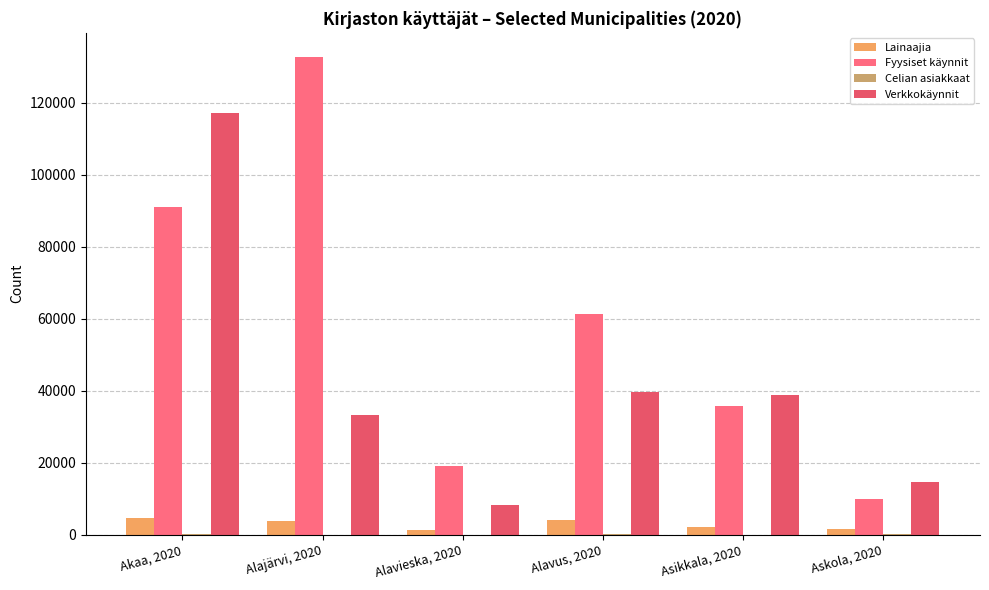

At which category is the sum across all series the highest?

Akaa, 2020